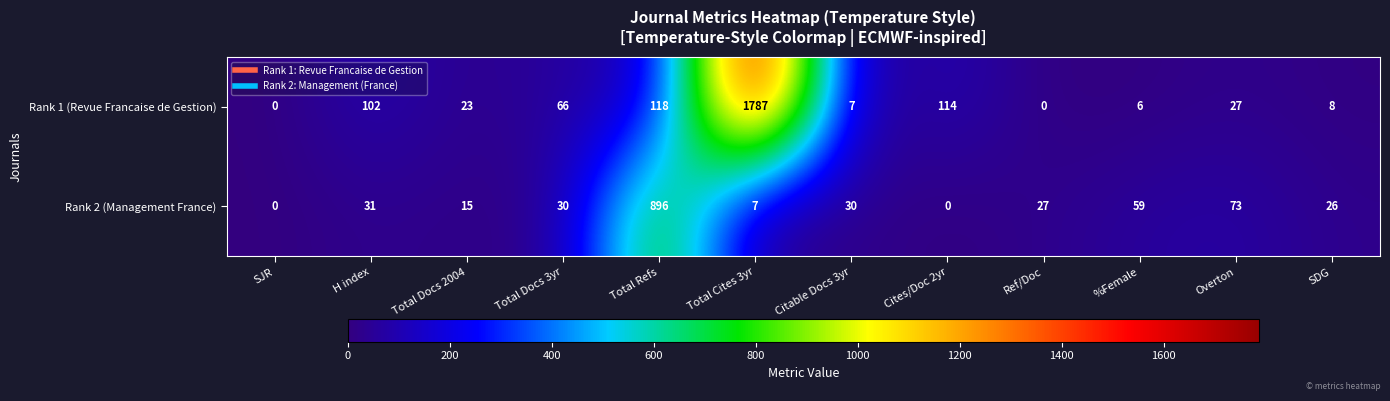

At which category is the sum across all series the highest?

Total Cites 3yr